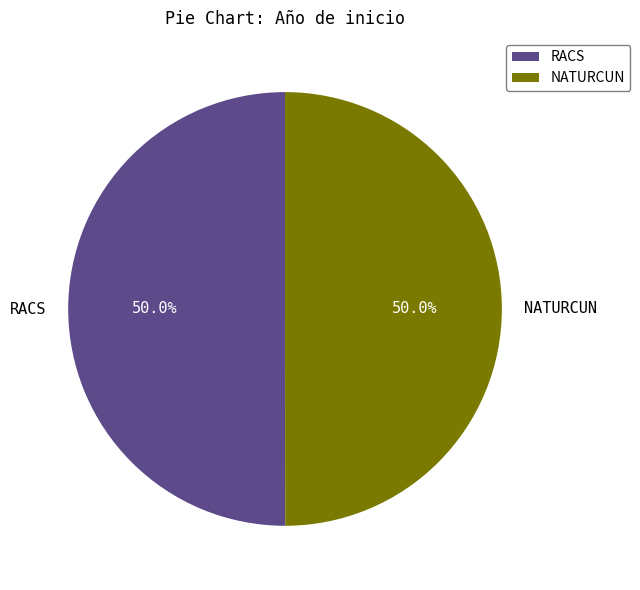

What is the ratio of the value at RACS to the value at NATURCUN?

1.0